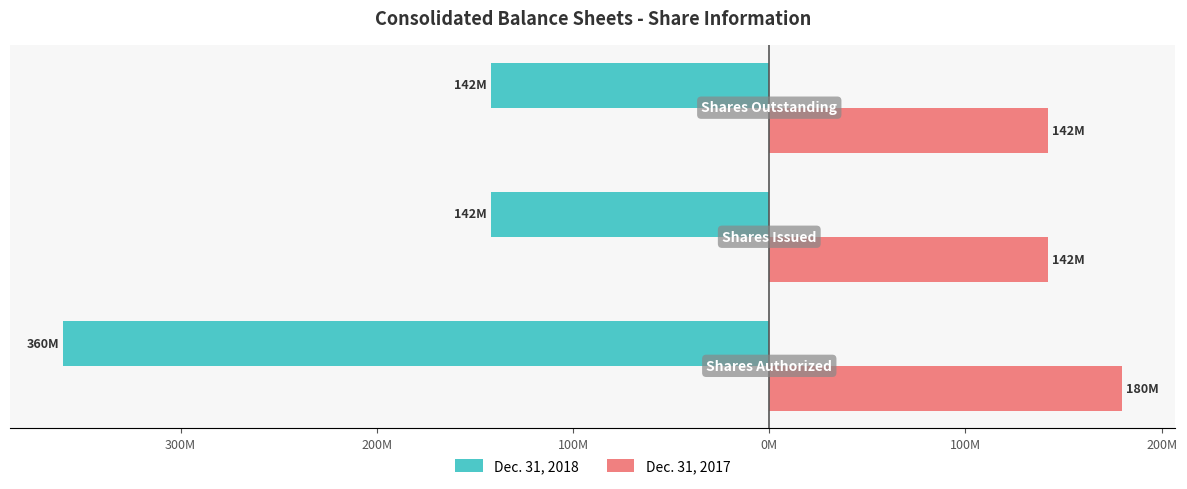

What is the lowest value of the Dec. 31, 2017 series?

141969666